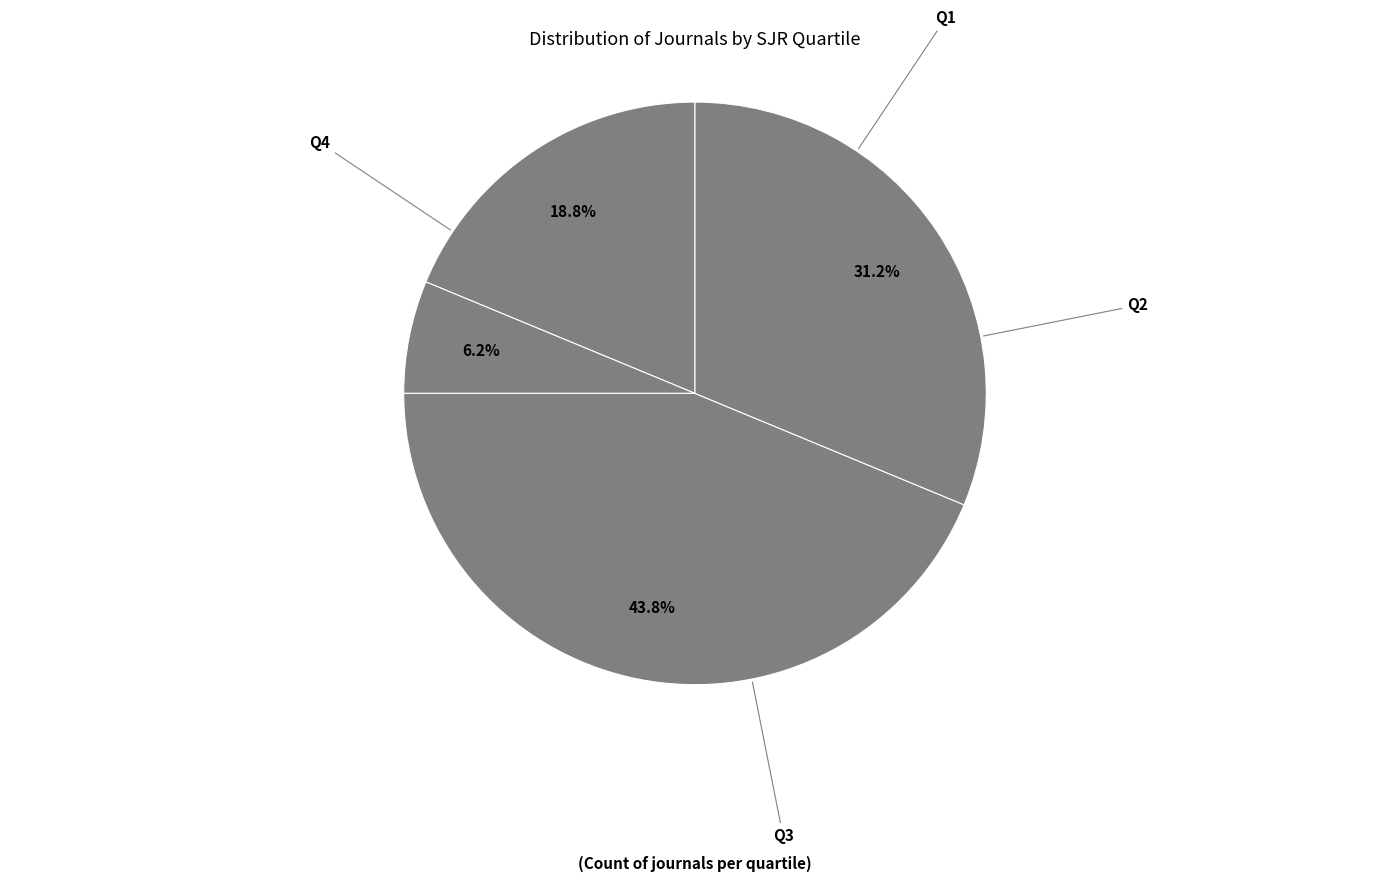

Which category has the biggest portion of the pie?

Q3